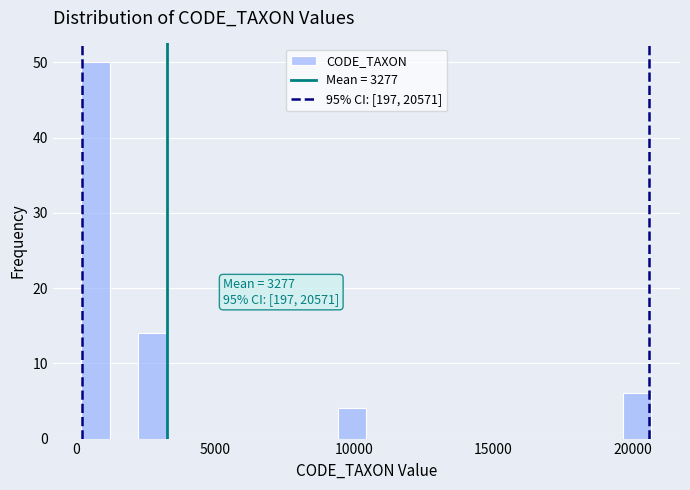

Around what value on the x-axis is the tallest bar? Give the approximate position of its centre, as read against the axis.

500